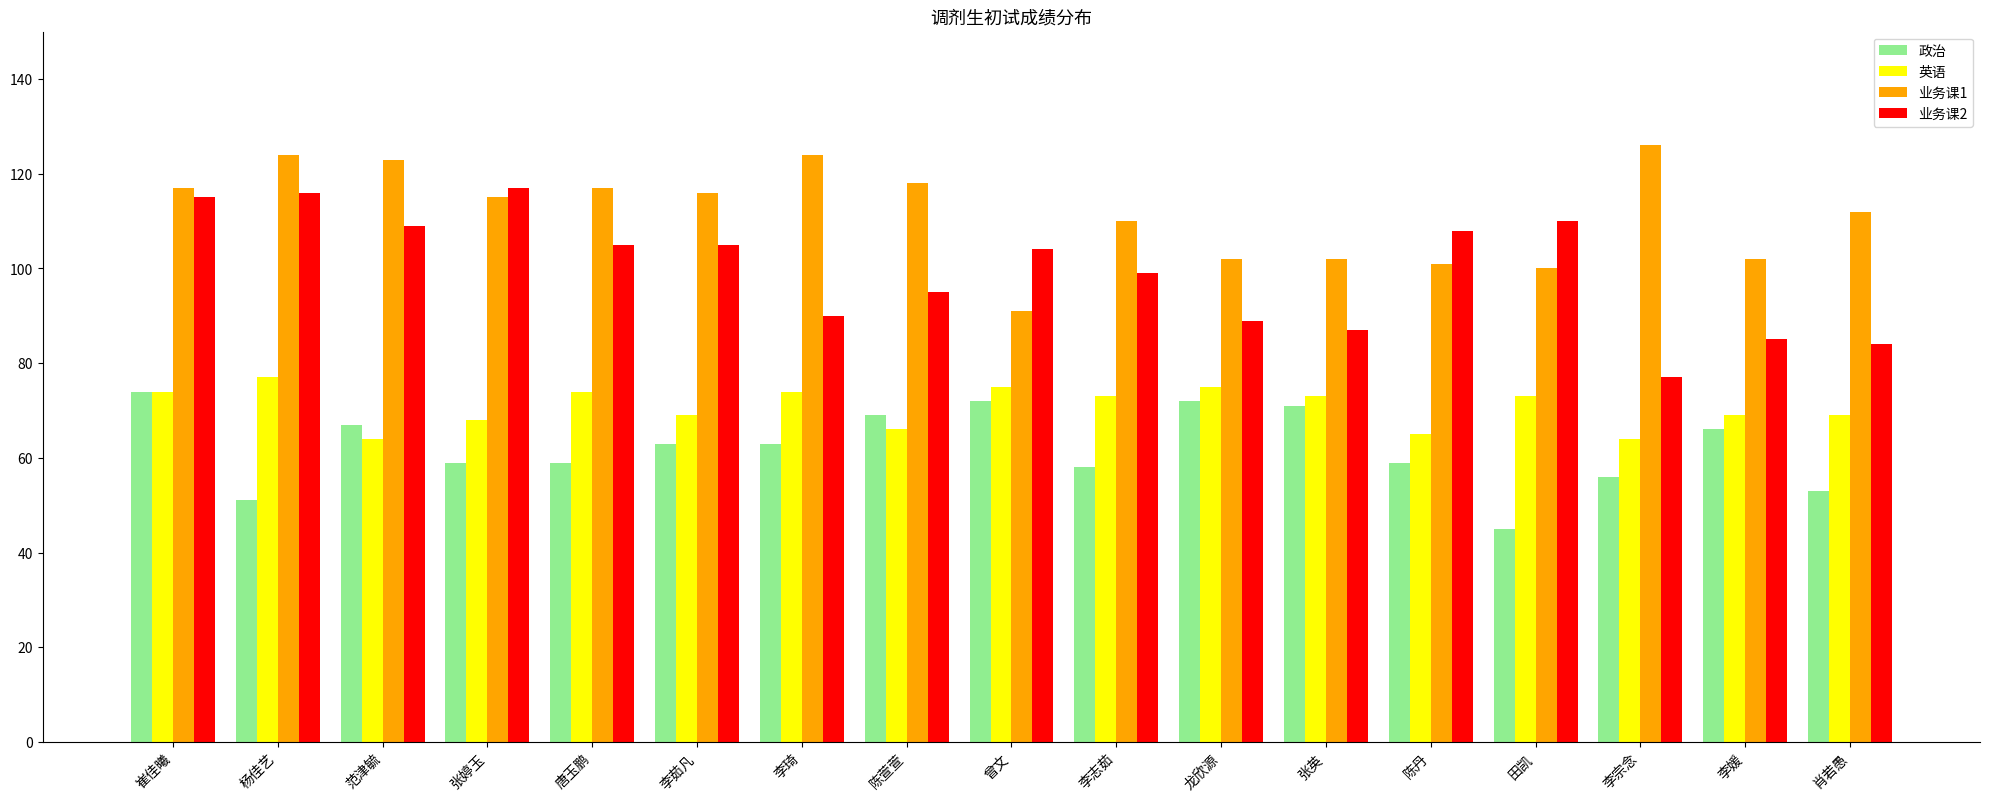

Rank the series by their average value, from lowest to highest.

政治, 英语, 业务课2, 业务课1